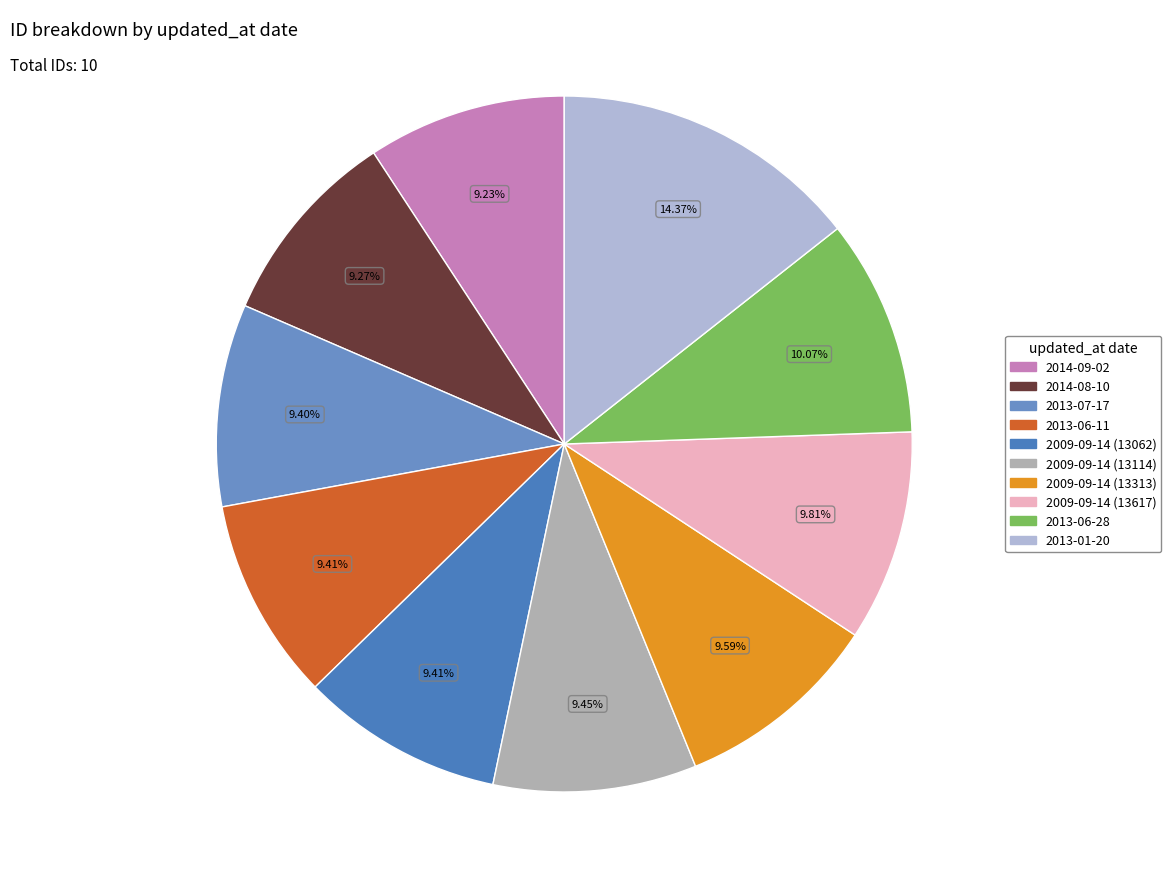

Is there a majority slice in this chart?

No